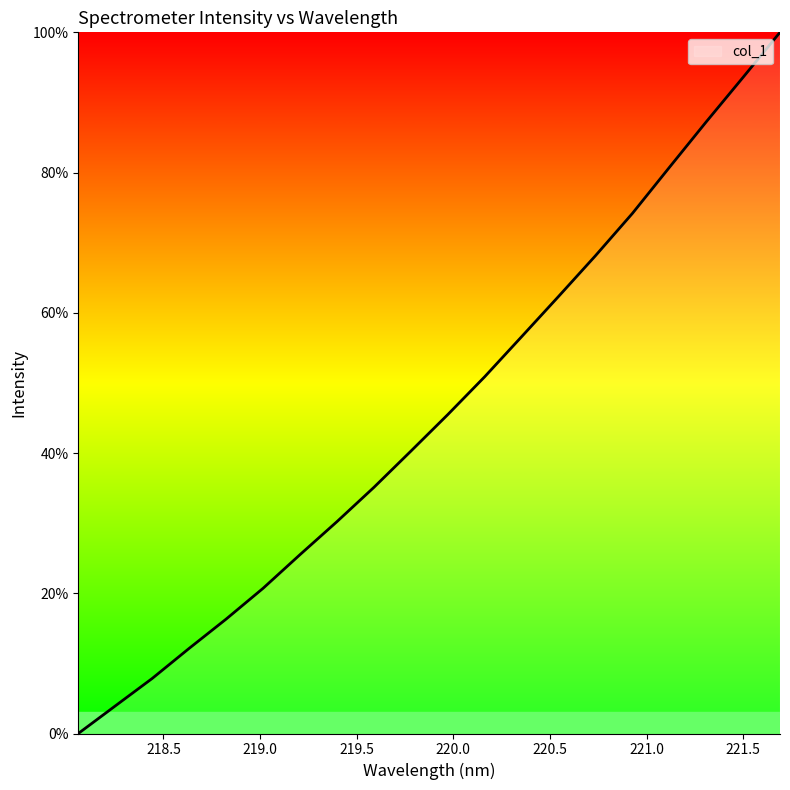

What is the maximum value shown in the chart?

100.0